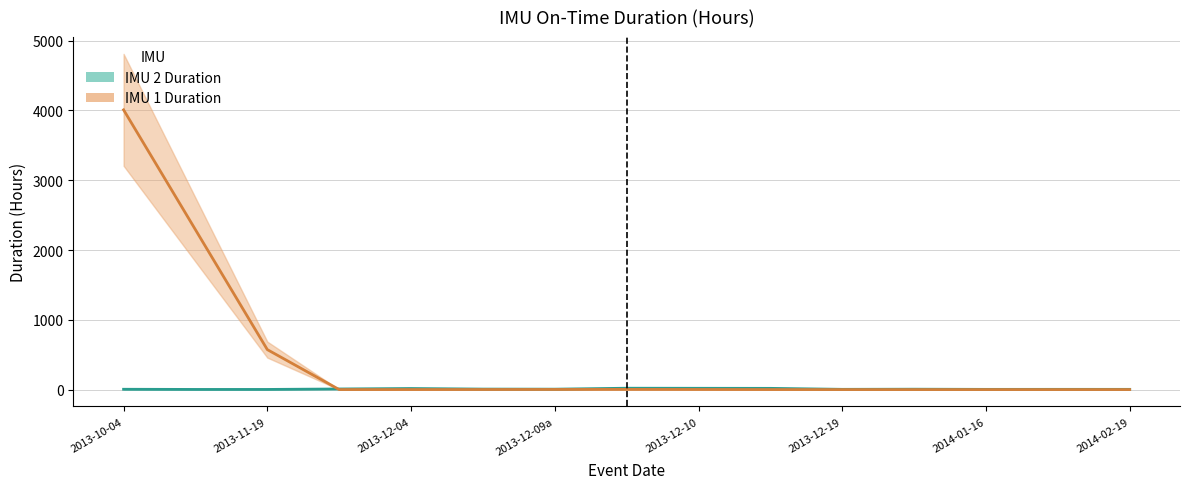

How many series are shown in this chart?

2